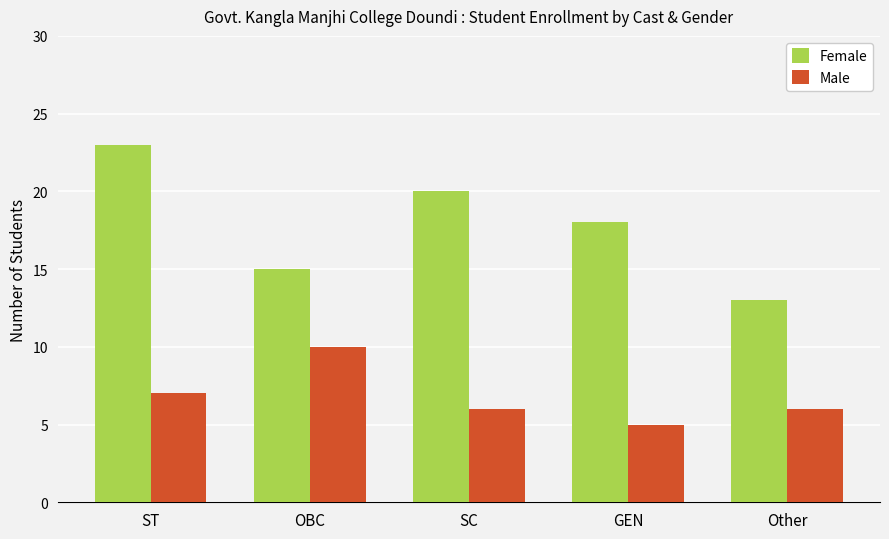

What is the label of the 2nd bar from the left?

OBC